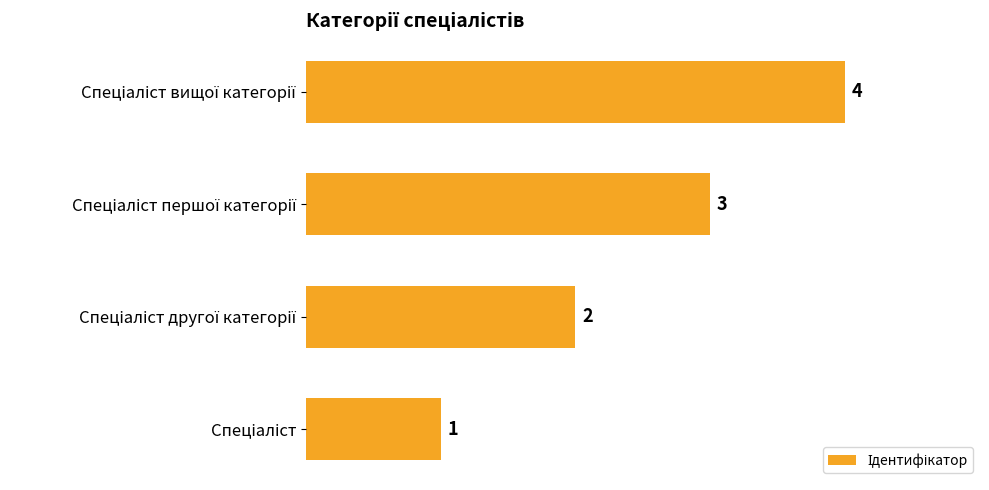

What is the difference between the maximum and minimum values?

3